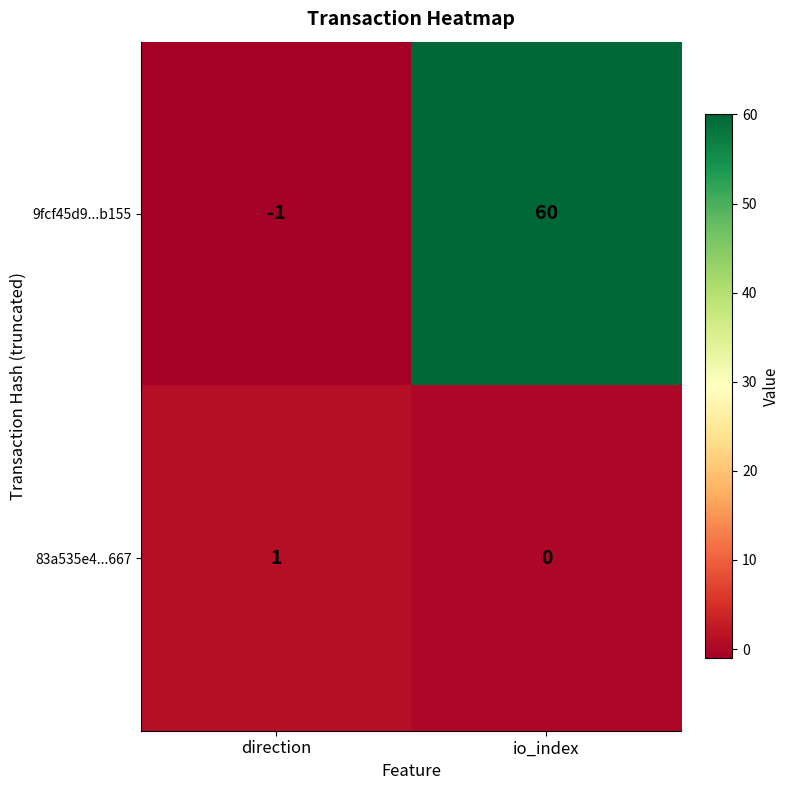

The 83a535e4...667 series shows 0 at io_index. True or false?

True